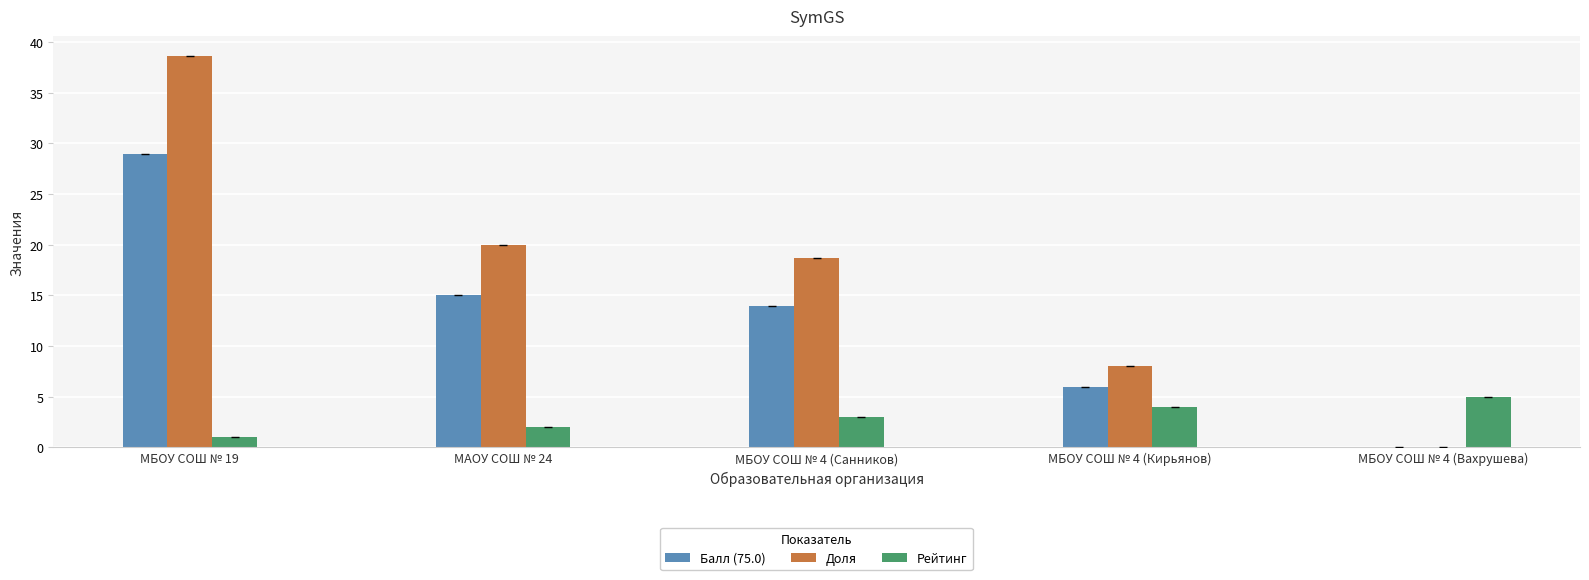

How many series are shown in this chart?

3